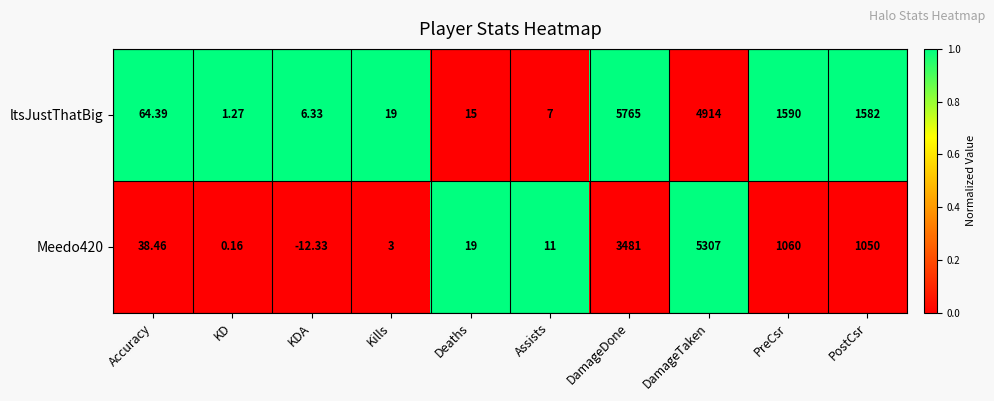

List the series in order of their overall mean, highest first.

ltsJustThatBig, Meedo420